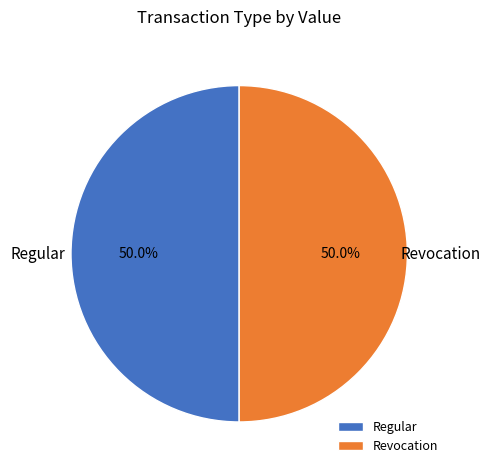

What percentage is NOT represented by Regular?

50.0%